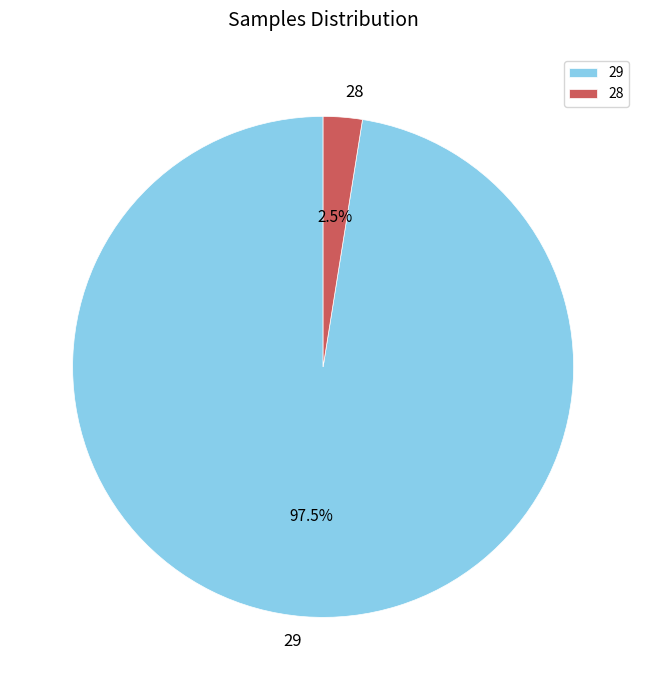

Which category has the biggest portion of the pie?

29